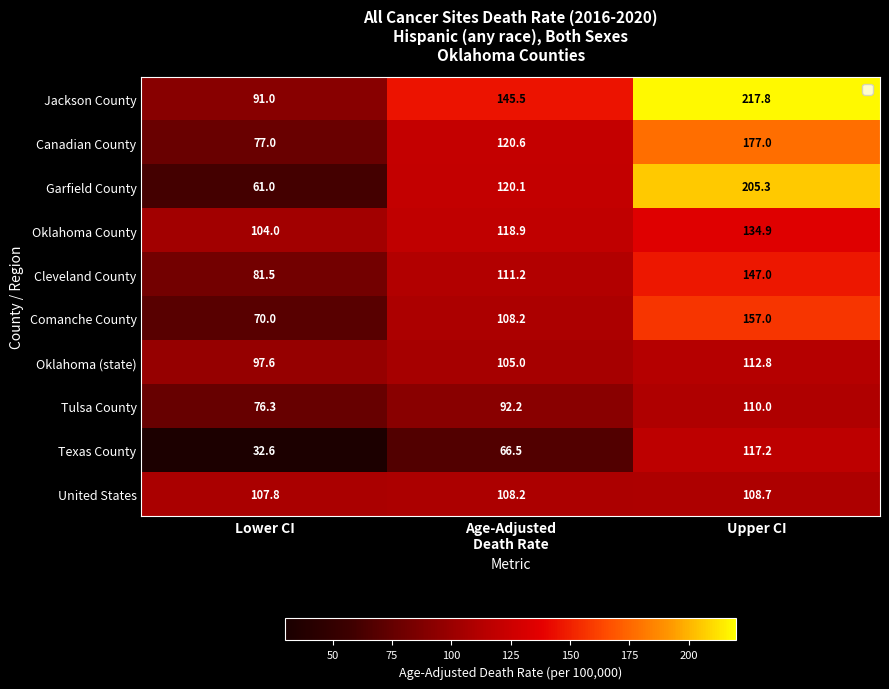

Reading left to right, transcribe all the data shown in this chart.

Jackson County: 91.0	145.5	217.8
Canadian County: 77.0	120.6	177.0
Garfield County: 61.0	120.1	205.3
Oklahoma County: 104.0	118.9	134.9
Cleveland County: 81.5	111.2	147.0
Comanche County: 70.0	108.2	157.0
Oklahoma (state): 97.6	105.0	112.8
Tulsa County: 76.3	92.2	110.0
Texas County: 32.6	66.5	117.2
United States: 107.8	108.2	108.7